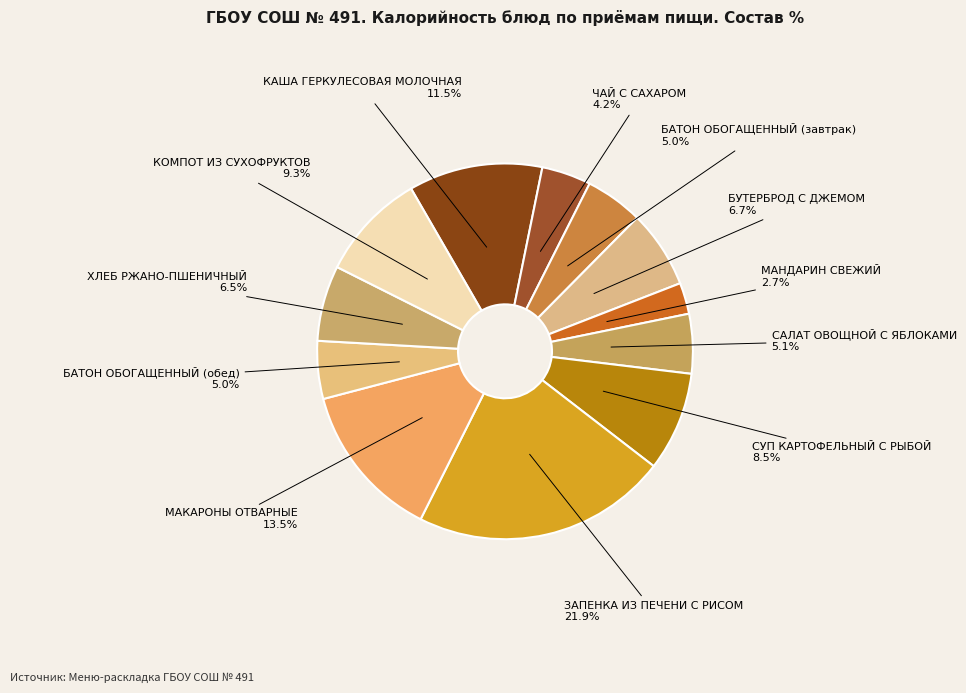

Is it true that ЧАЙ С САХАРОМ is 4% of the pie?

True